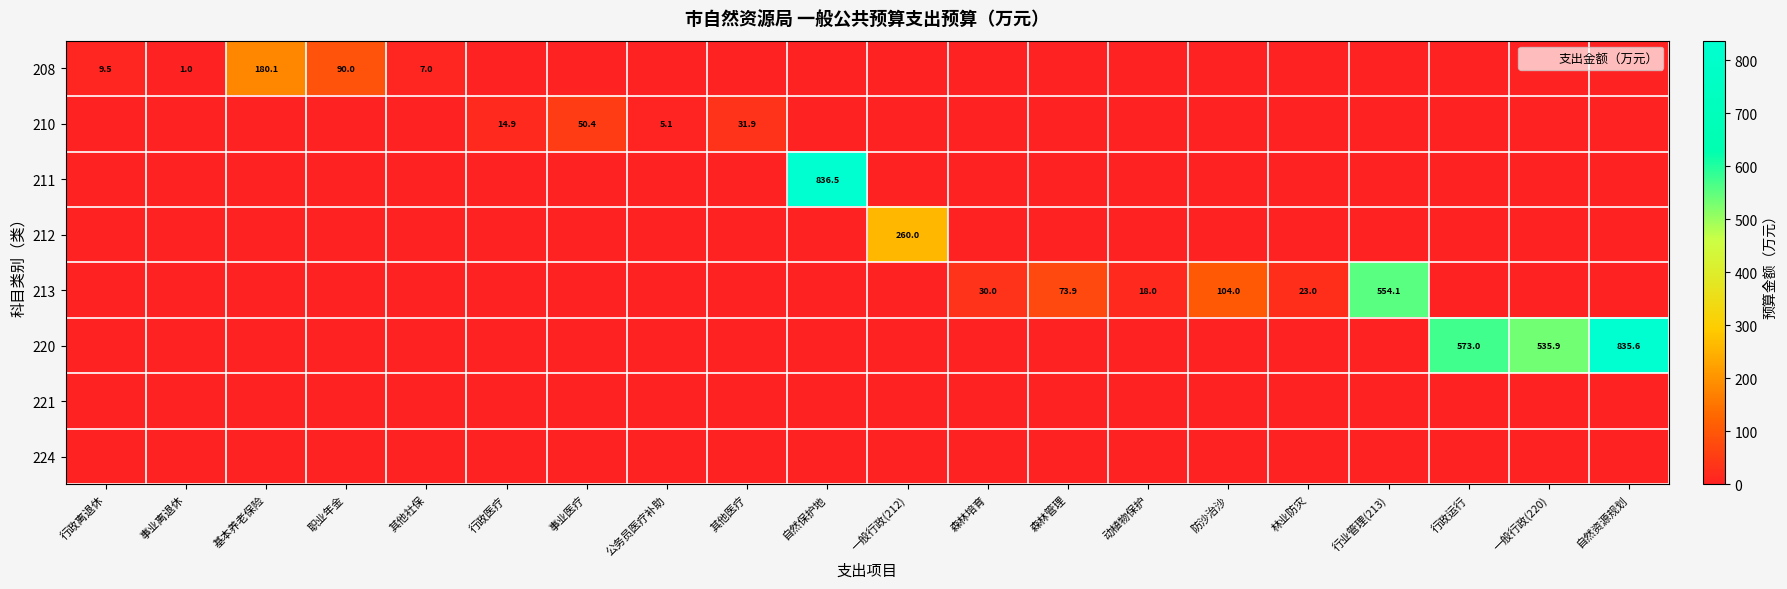

Rank the series by their maximum value, from lowest to highest.

221, 224, 210, 208, 212, 213, 220, 211